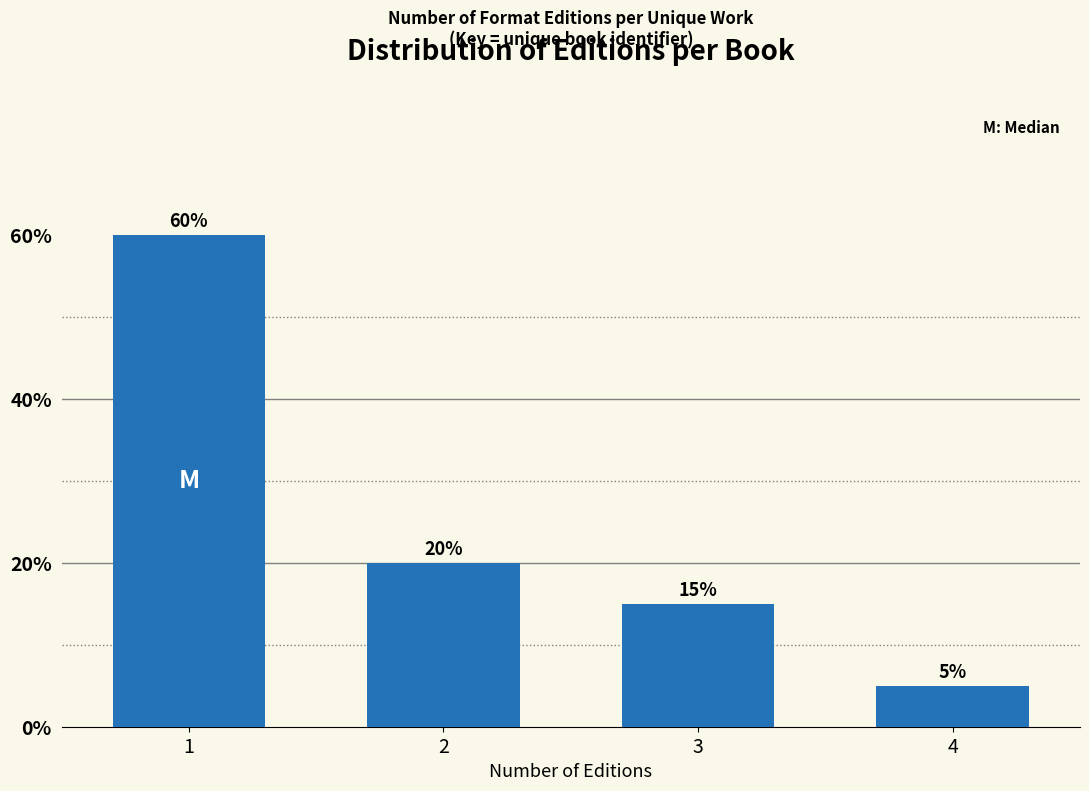

Reading left to right, list all the values displayed in this chart.

1=60	2=20	3=15	4=5